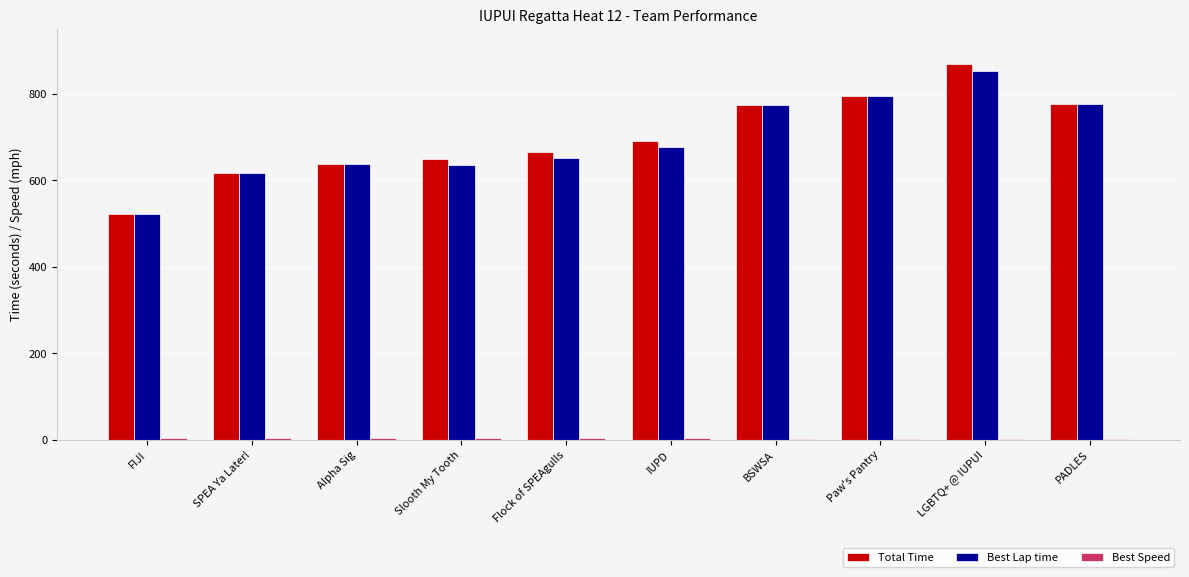

The Total Time series shows 521.6 at FIJI. True or false?

True